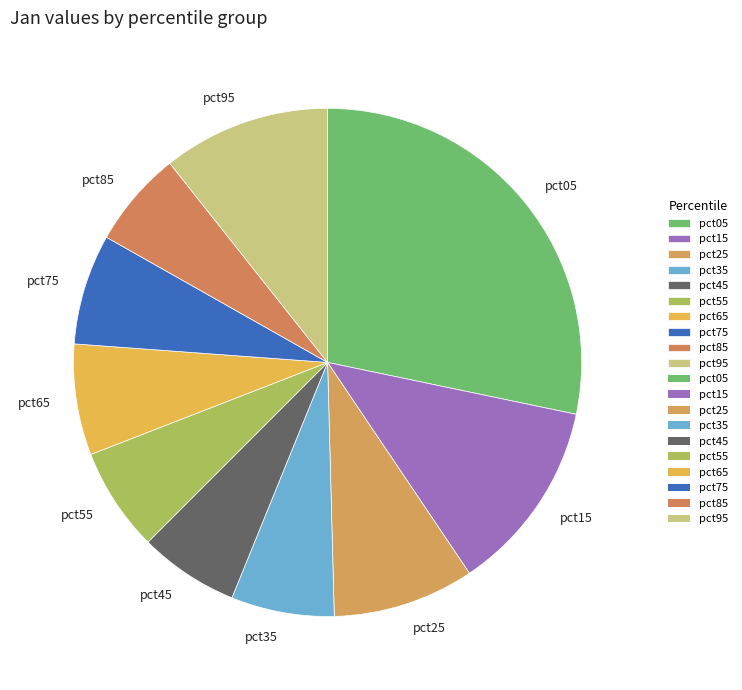

Does pct85 represent more than half of the total?

No